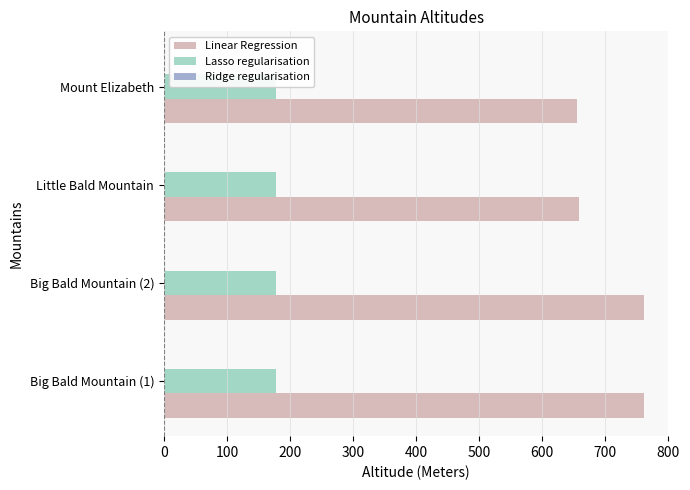

Rank the series at 200 from lowest to highest value.

Lasso regularisation, Ridge regularisation, Linear Regression